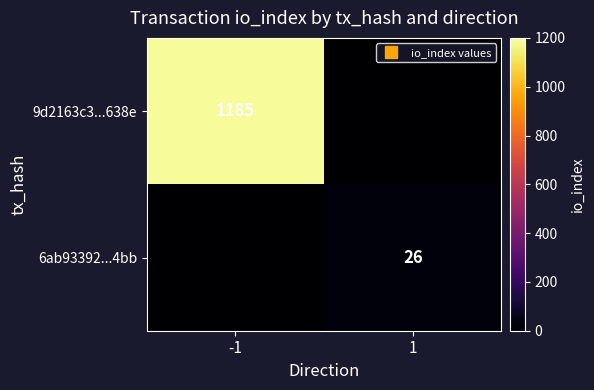

How many values in the 9d2163c3...638e series are below 1185?

1